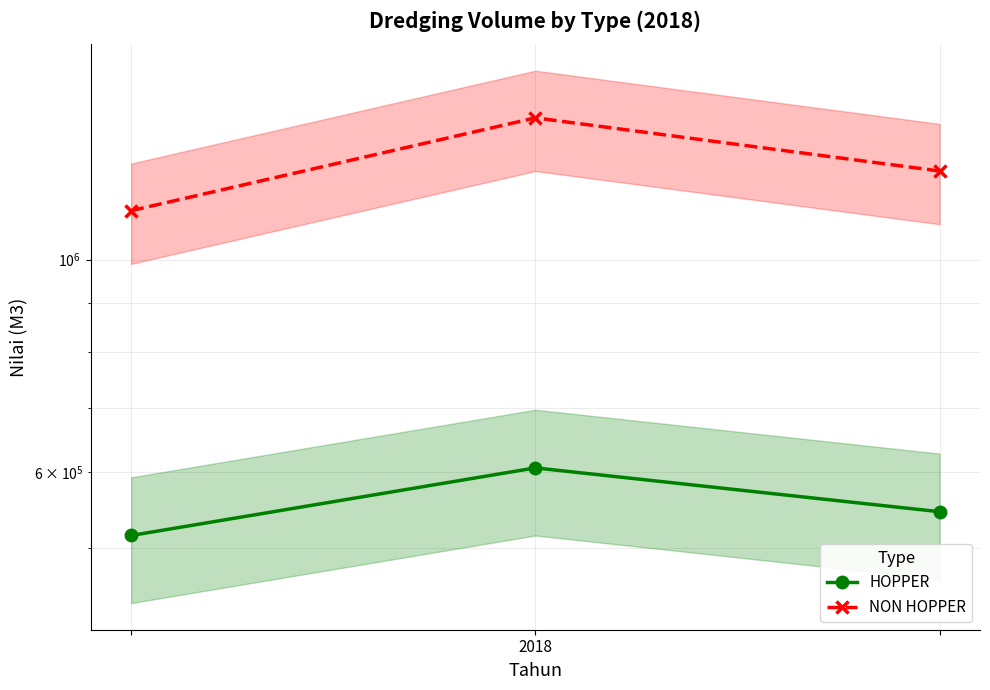

At how many categories does at least one series exceed 1220527?

2